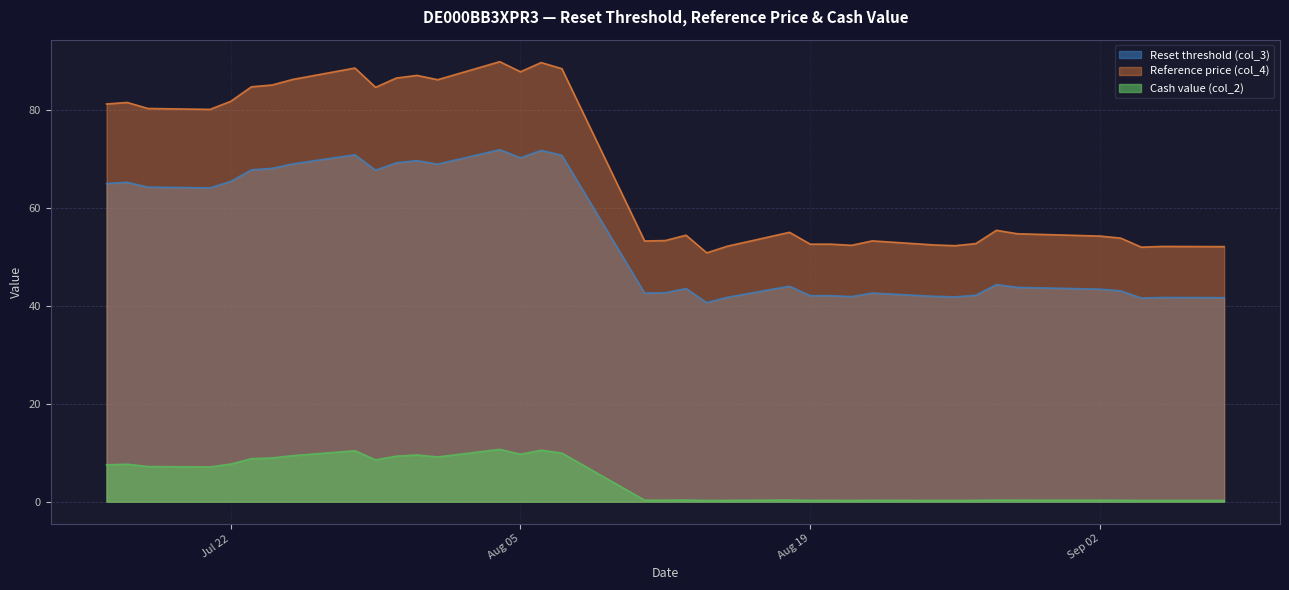

What is the difference between the maximum and minimum values in the Cash value (col_2) series?

10.4